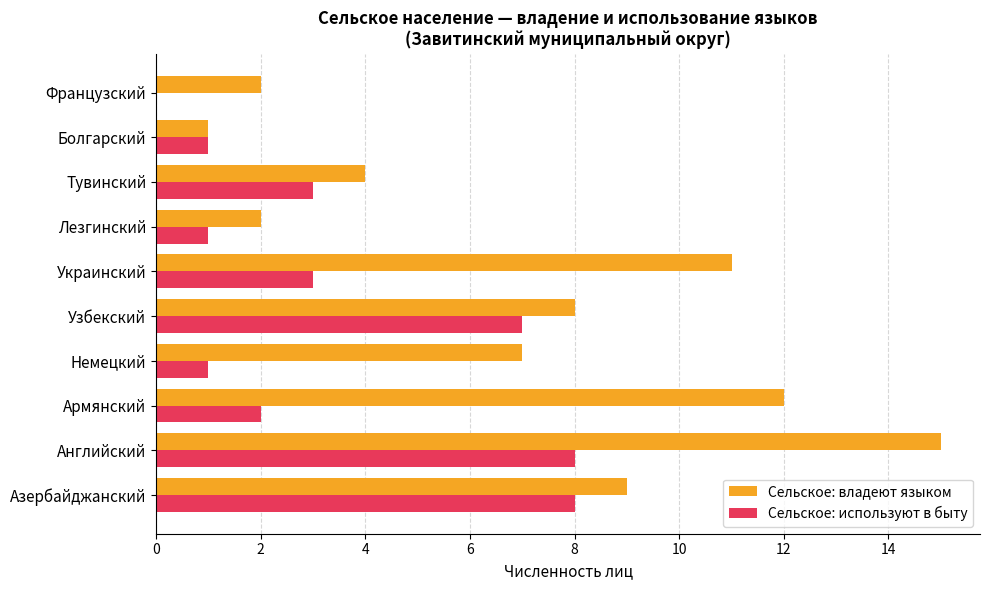

Which series has the largest total across all categories?

Сельское: владеют языком